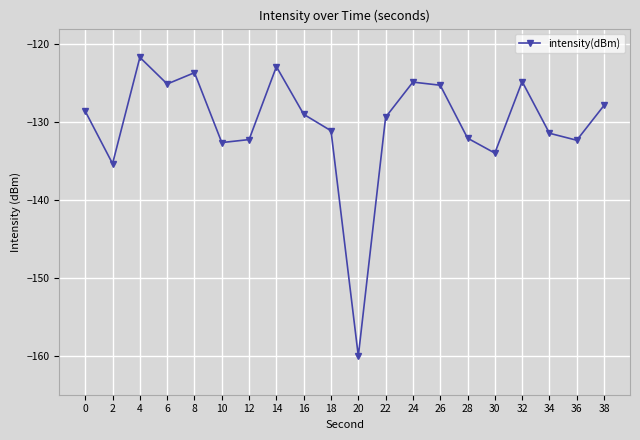

Which has a higher value, 20 or 18?

18